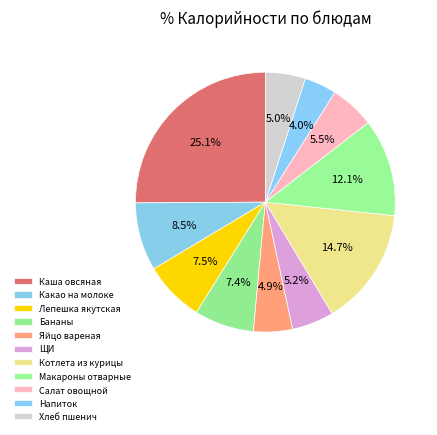

How many slices are in this pie chart?

11